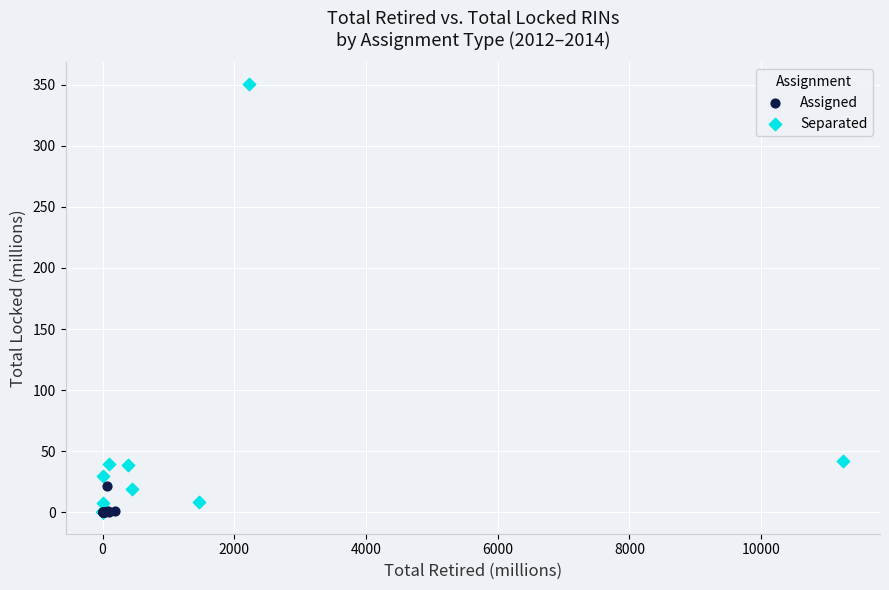

Which series has the widest spread of Y values?

Separated